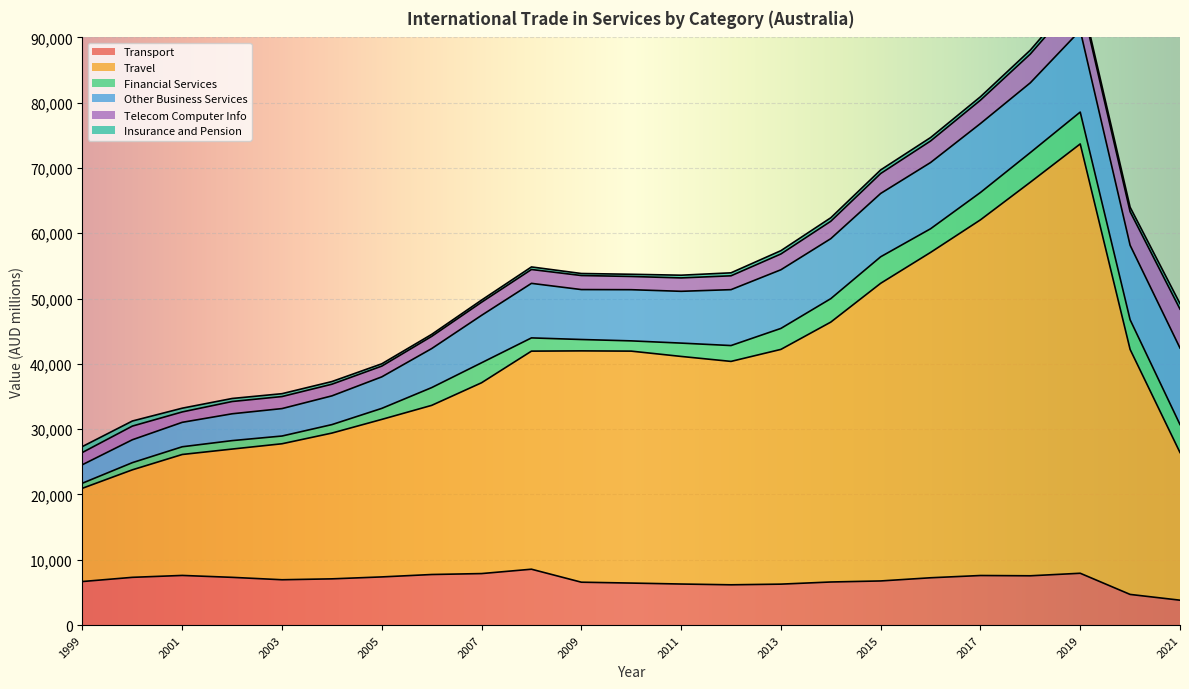

Which series has the largest total across all categories?

Travel